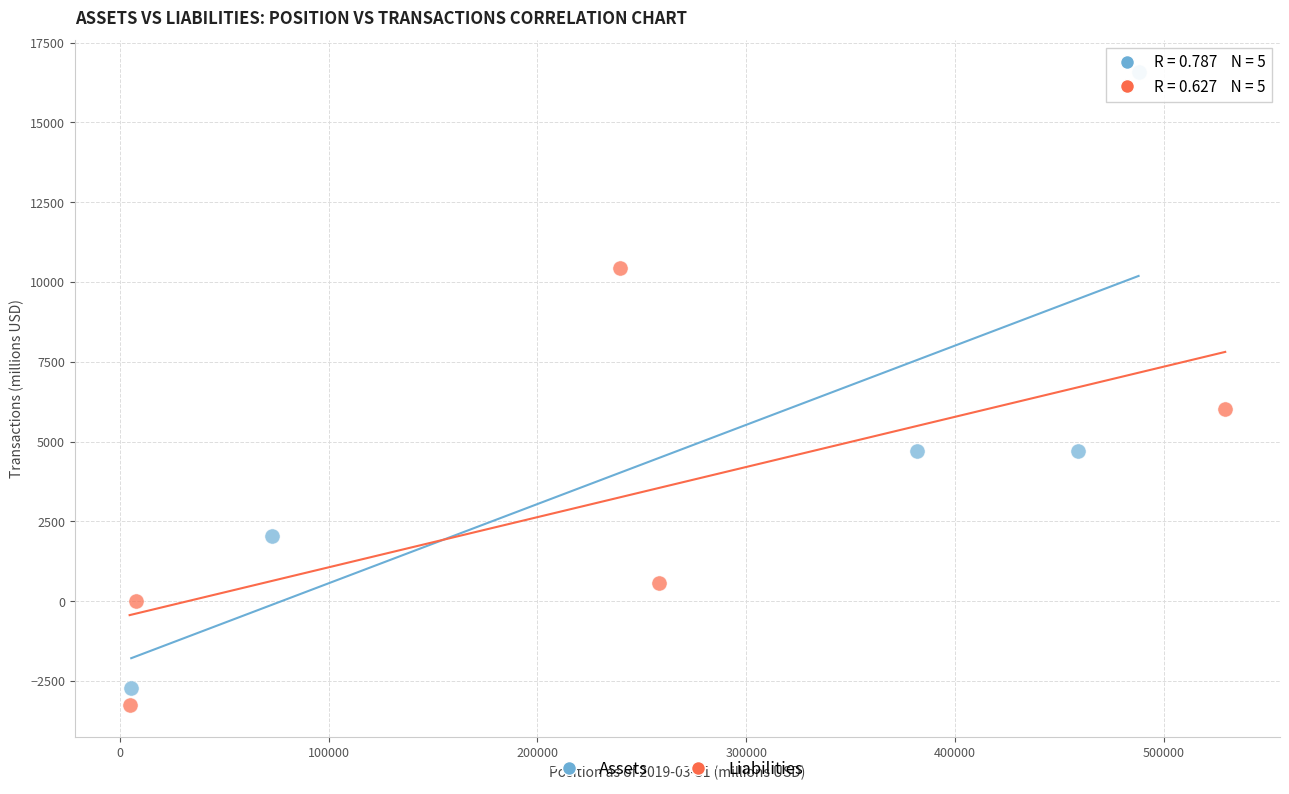

Which series has the widest spread of Y values?

Assets